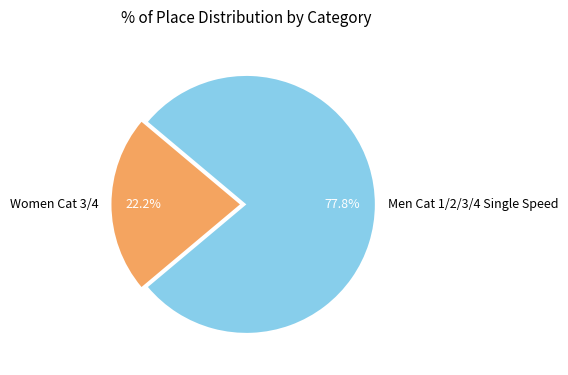

Do Women Cat 3/4 and Men Cat 1/2/3/4 Single Speed together represent more than half of the pie?

Yes